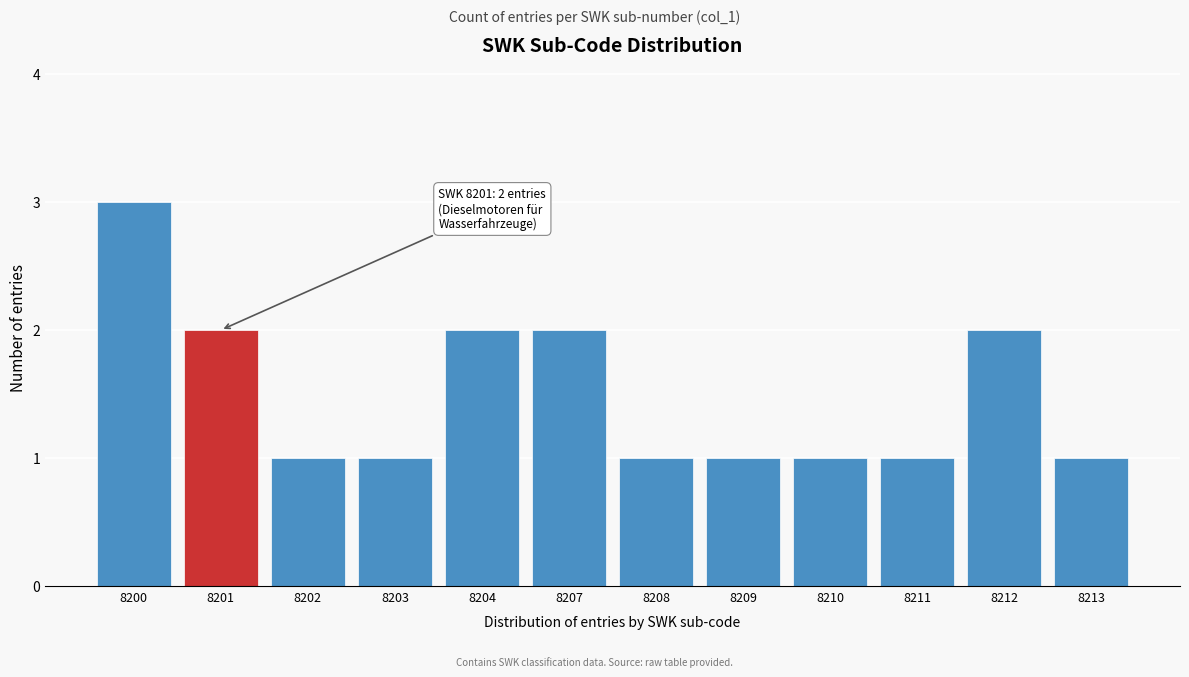

Reading left to right, list all the values displayed in this chart.

8200=3	8201=2	8202=1	8203=1	8204=2	8207=2	8208=1	8209=1	8210=1	8211=1	8212=2	8213=1